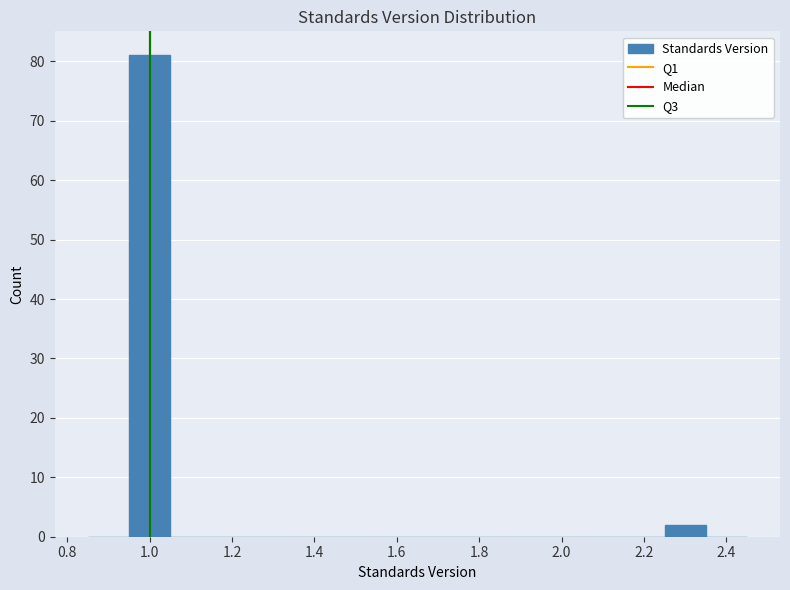

Which range on the x-axis has the tallest bar?

0.95 to 1.05